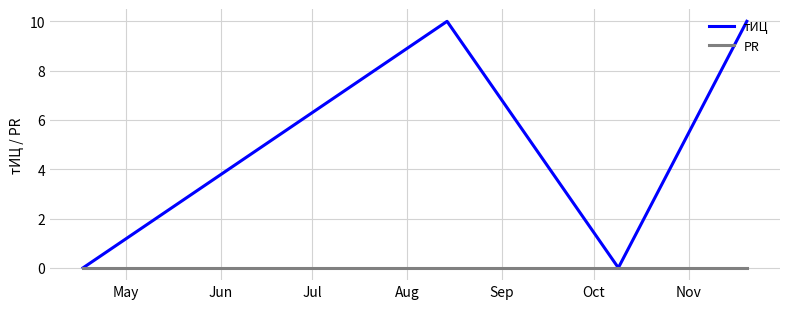

List the series in order of their peak value, highest first.

тИЦ, PR